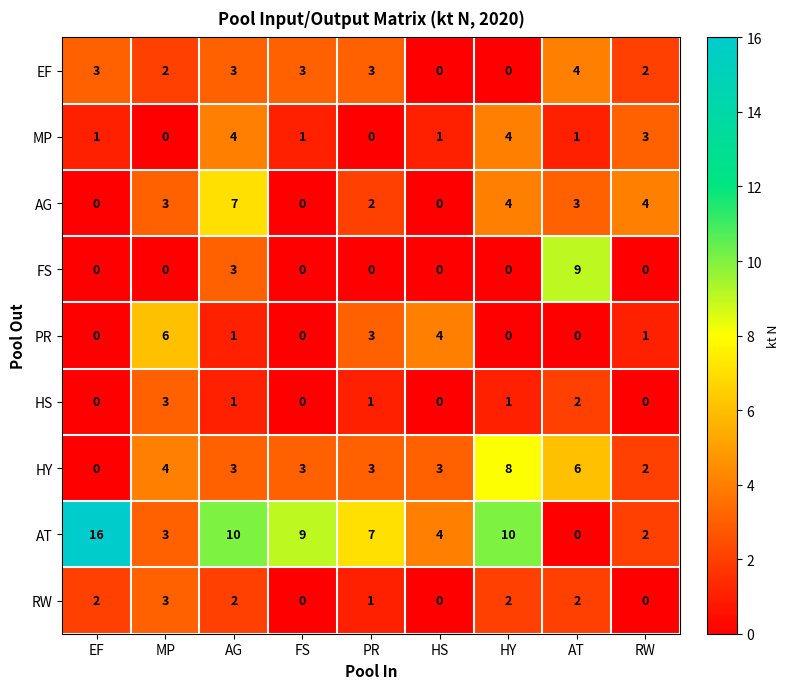

What is the difference between the highest and lowest values at PR?

7